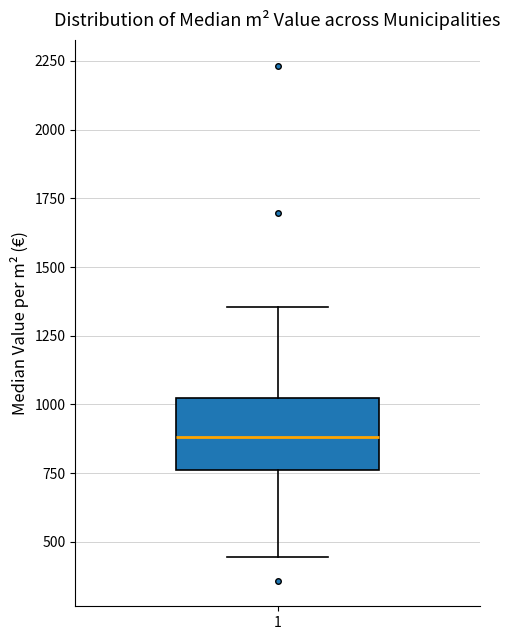

Where does the lower whisker of the box at x = 1 end on the y-axis? The values are not printed on the chart, so give them approximately, as read against the axis.

450